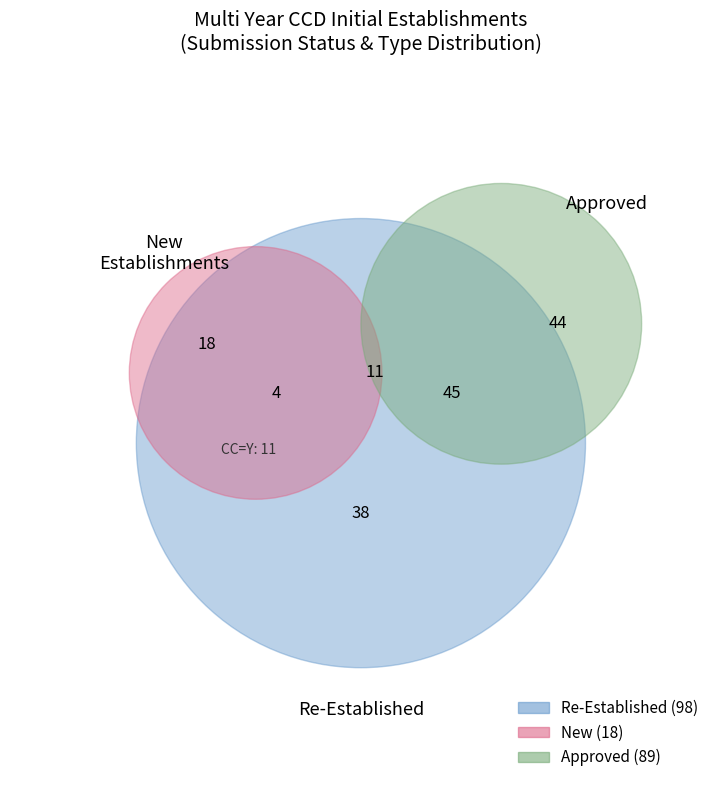

Is there any slice that represents more than half of the pie?

No